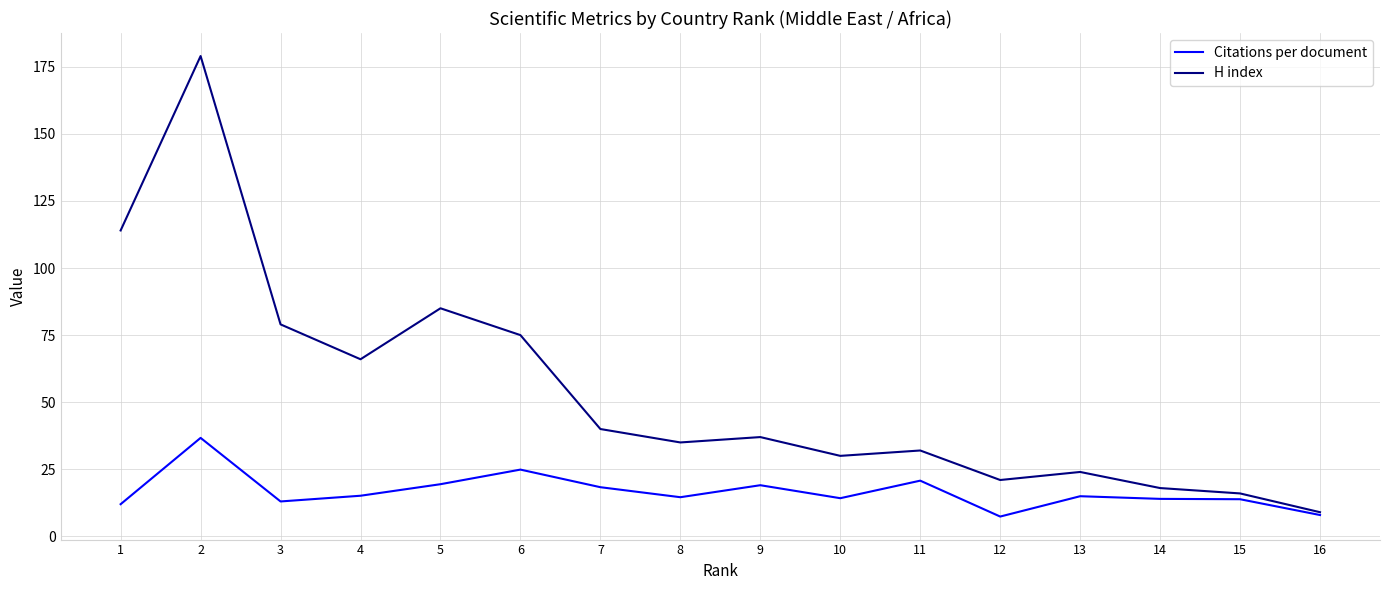

What are all the series names shown in the legend?

Citations per document, H index